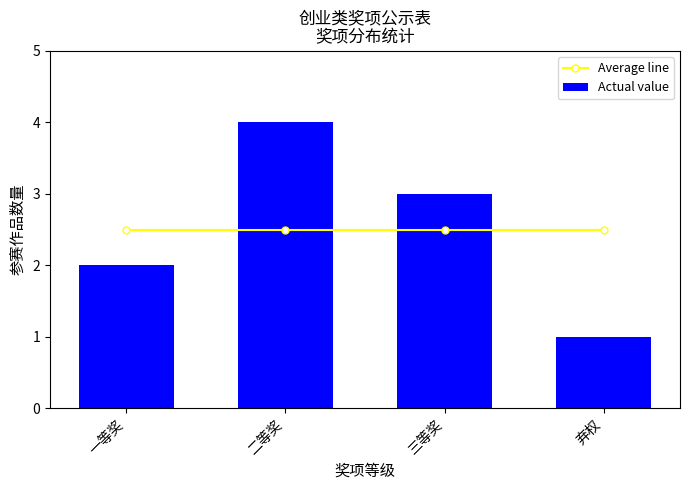

Which series has the largest range (max minus min)?

Actual value